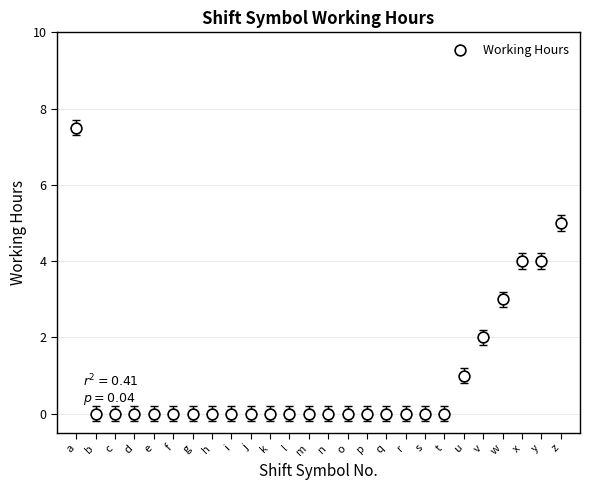

What is the range of X values (max minus min)?

25.0